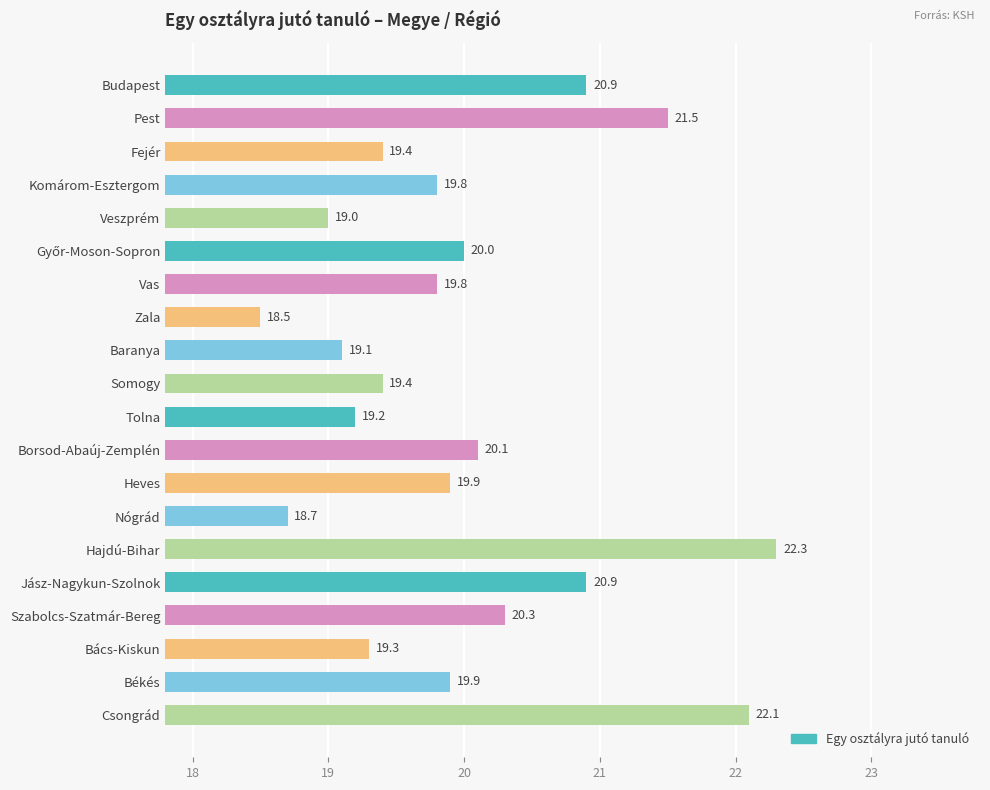

What position from the top is Komárom-Esztergom?

4